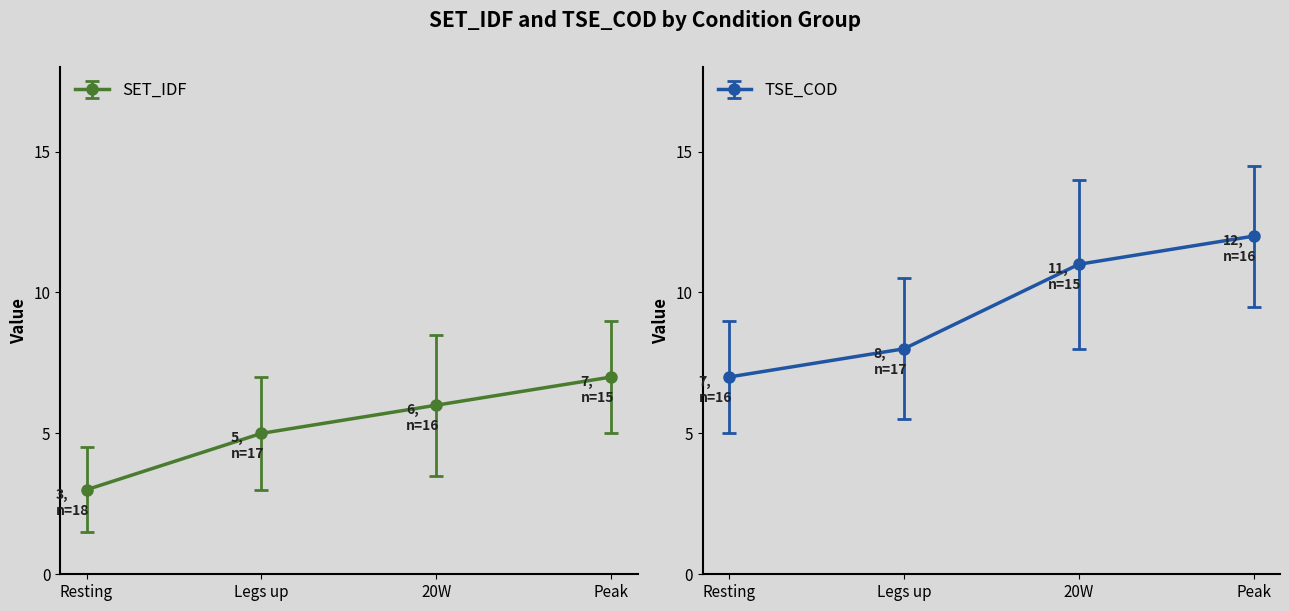

The value of SET_IDF at Legs up is 2. True or false?

False